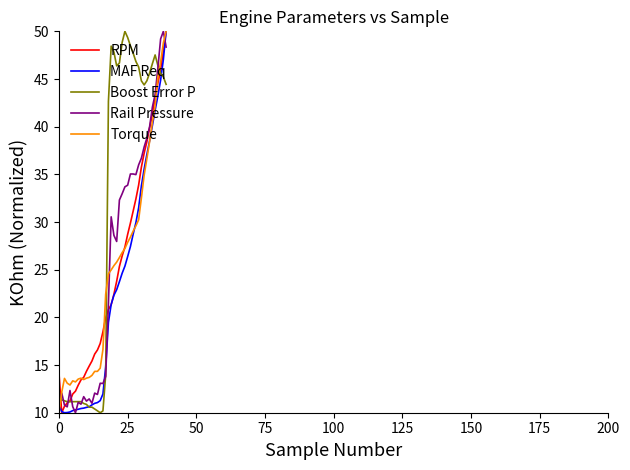

What is the minimum value shown in the chart?

10.0